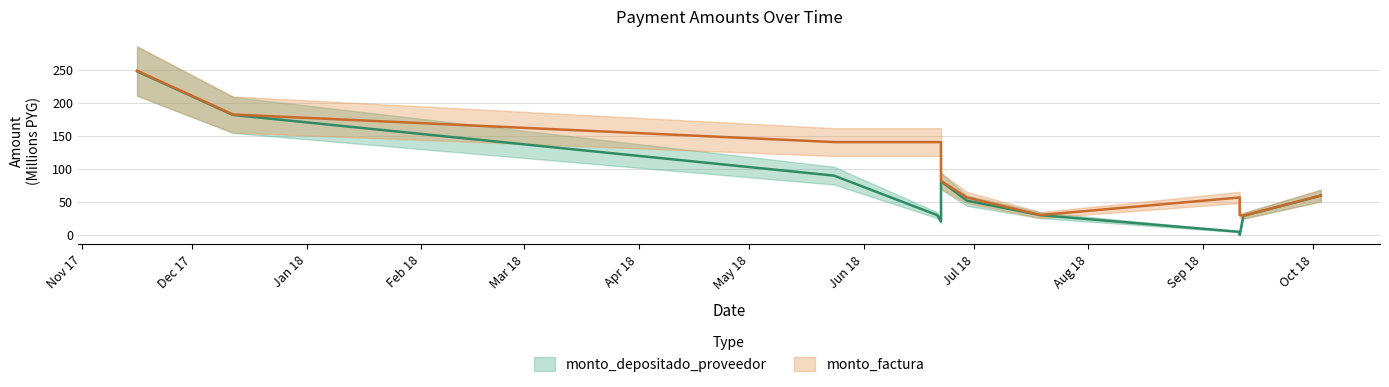

List the labels in order of monto_factura value, largest first.

2017-11-16, 2017-12-12, 2018-05-24, 2018-06-21, 2018-06-22, 2018-06-22, 2018-10-03, 2018-06-29, 2018-09-11, 2018-07-19, 2018-09-11, 2018-09-12